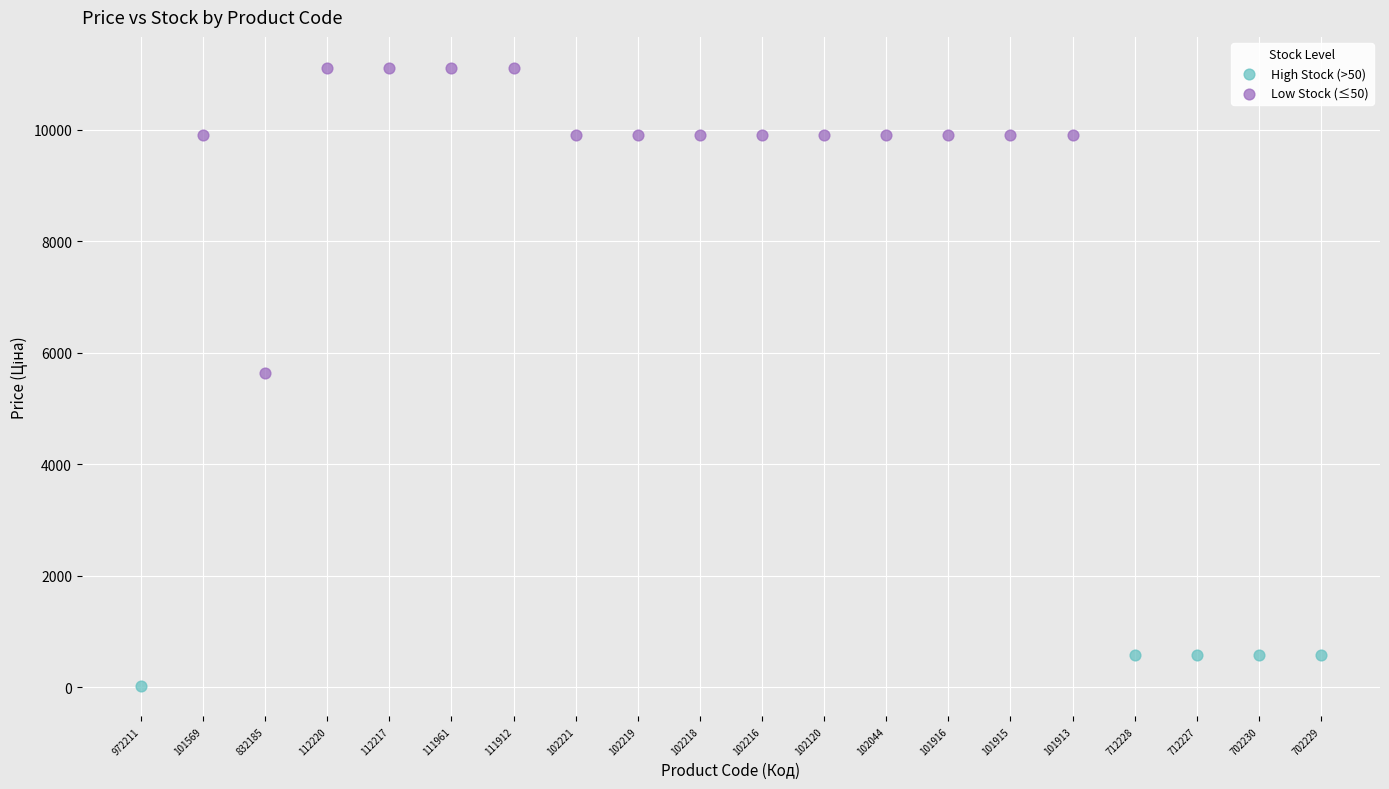

Which series has the largest Y range (max minus min)?

Low Stock (≤50)